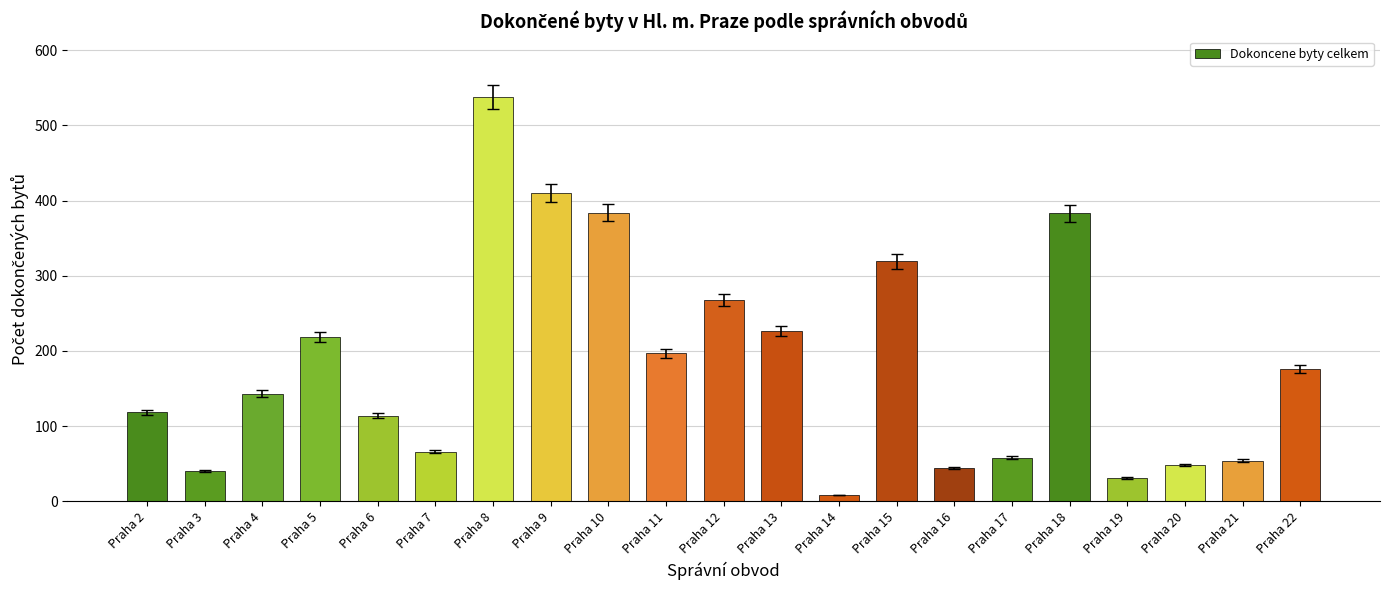

Is it true that the value at Praha 13 is 323?

False